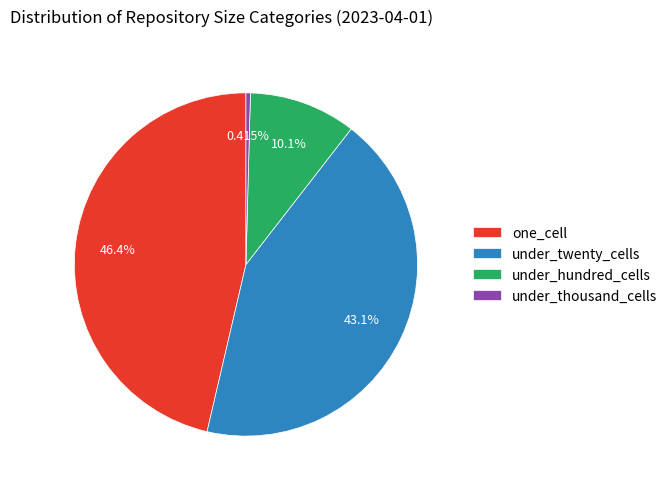

Is there any slice that represents more than half of the pie?

No